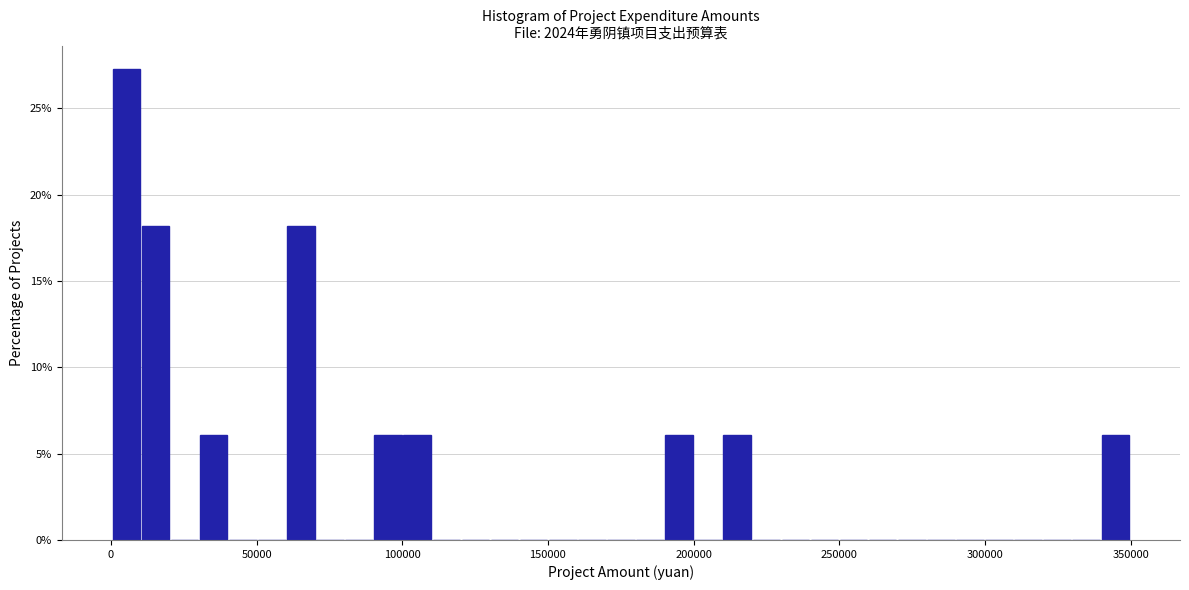

Around what value on the x-axis is the tallest bar? Give the approximate position of its centre, as read against the axis.

5000